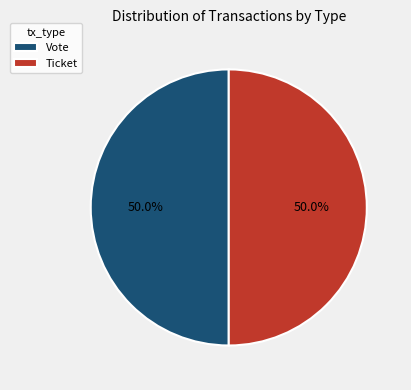

What is the ratio of the value at Vote to the value at Ticket?

1.0